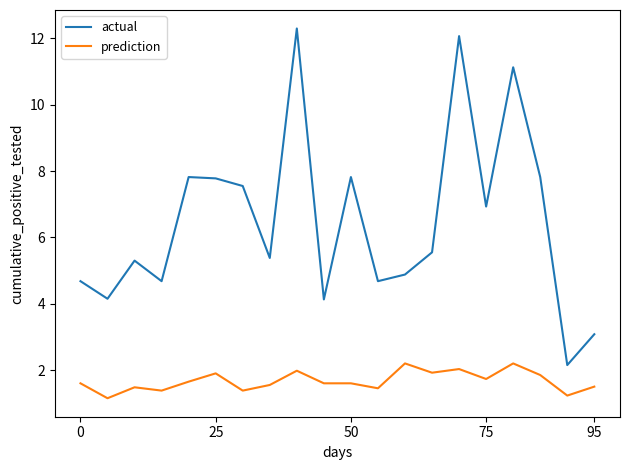

At how many categories does at least one series exceed 10?

3